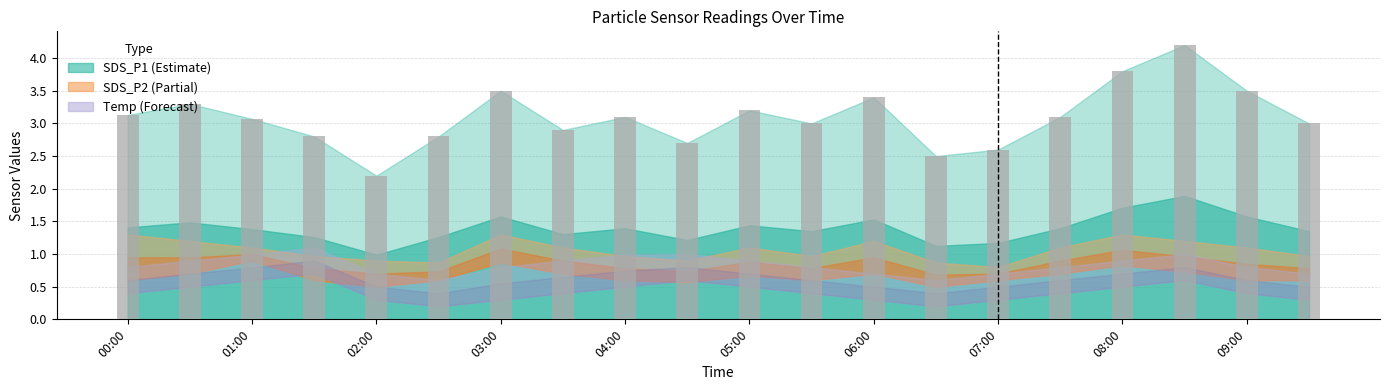

Reading left to right, list all the values displayed in this chart.

3.1	3.3	3.1	2.8	2.2	2.8	3.5	2.9	3.1	2.7	3.2	3.0	3.4	2.5	2.6	3.1	3.8	4.2	3.5	3.0